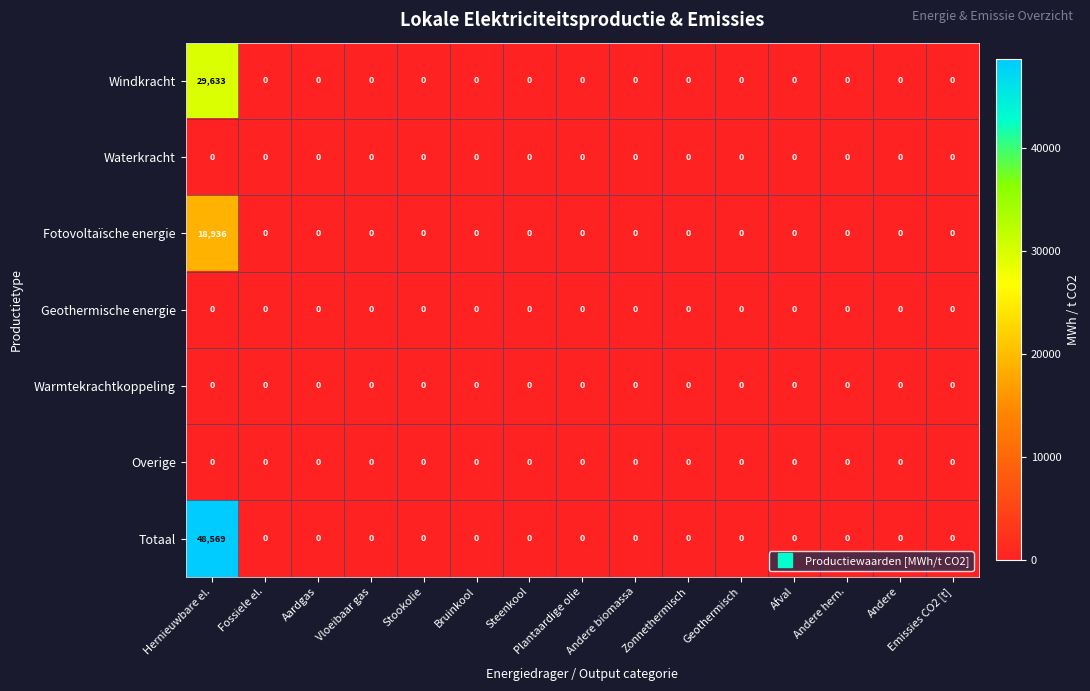

What is the sum of all Windkracht values?

29633